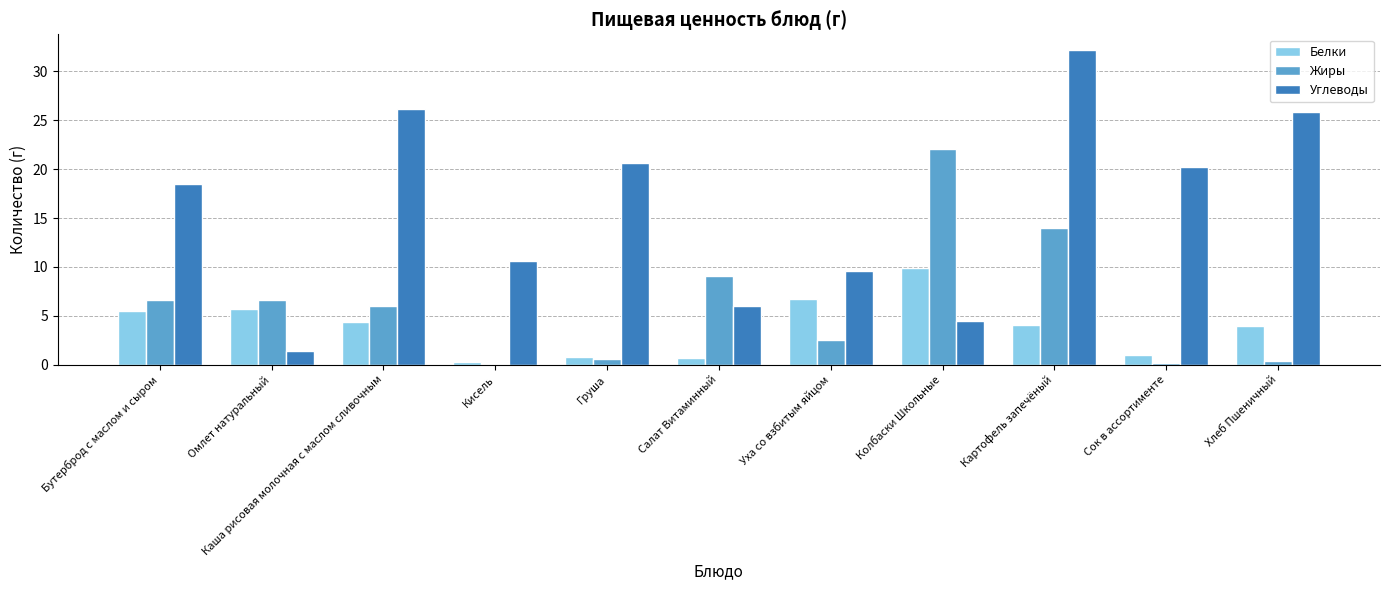

How many groups of bars are there?

11